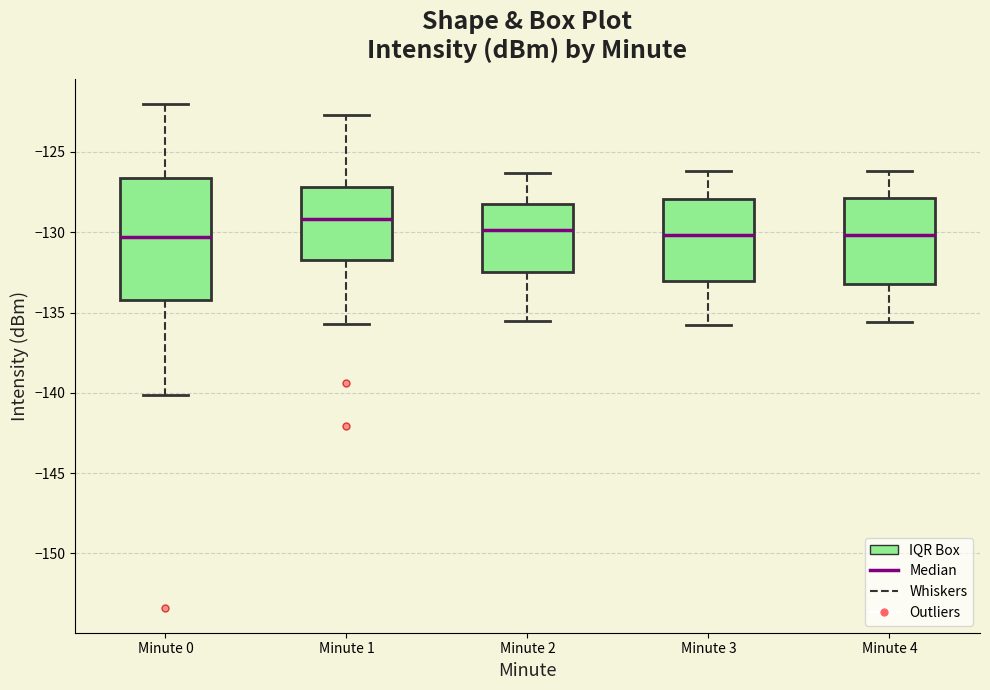

Which box's median line is the highest?

Minute 1